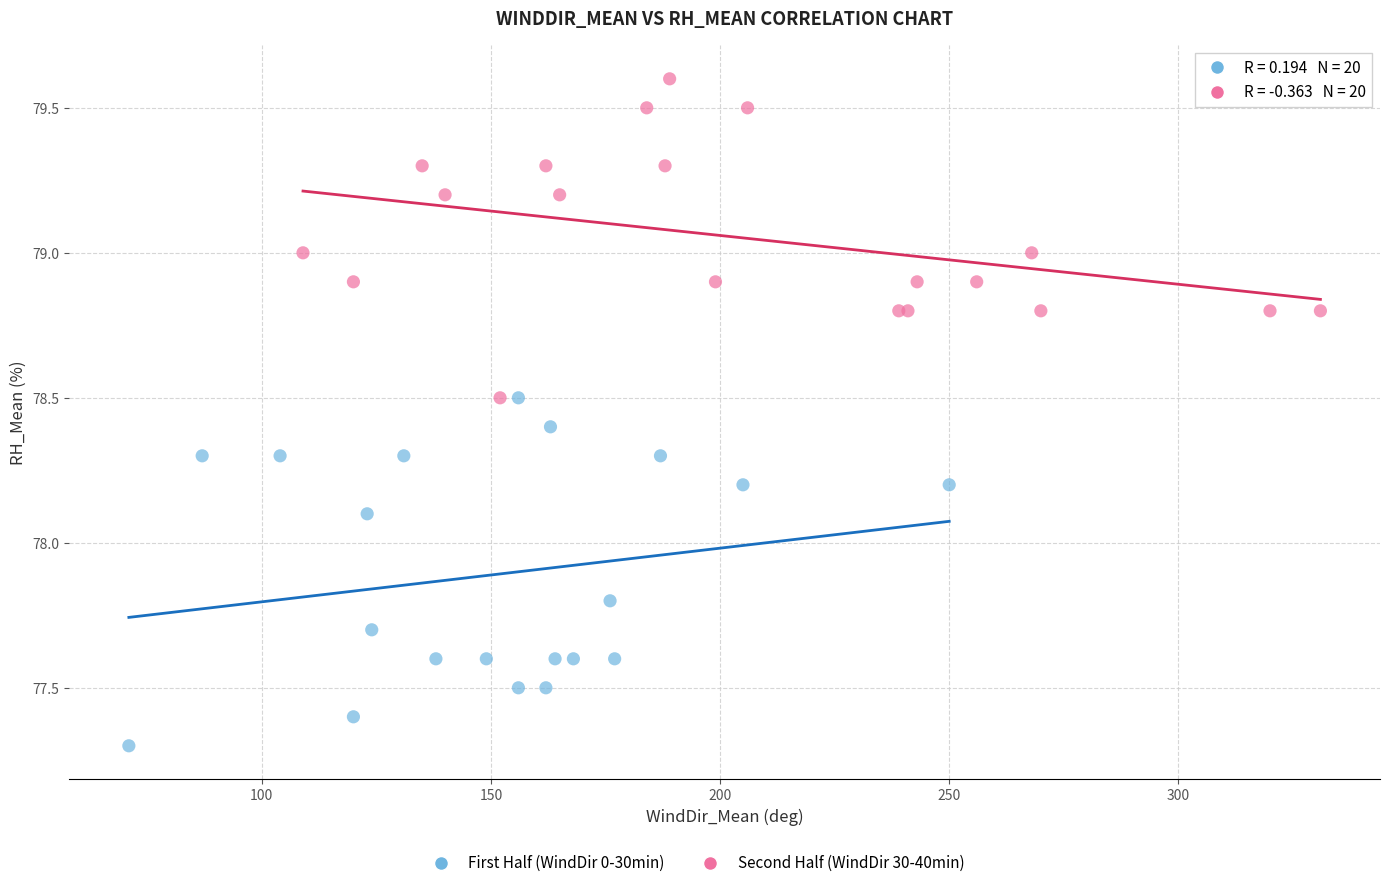

Which series contains the highest Y value?

Second Half (WindDir 30-40min)